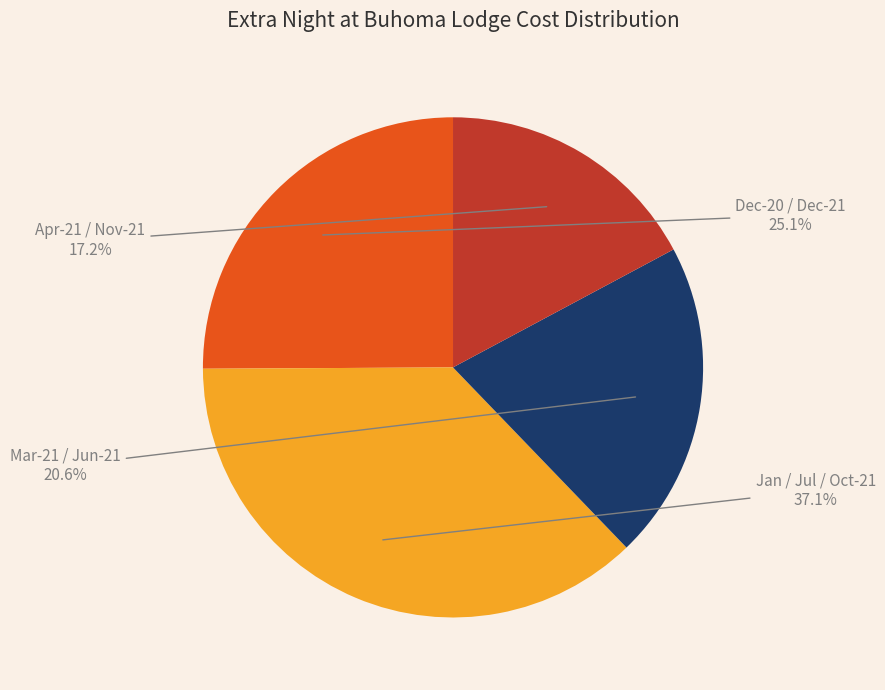

Is there any slice that represents more than half of the pie?

No